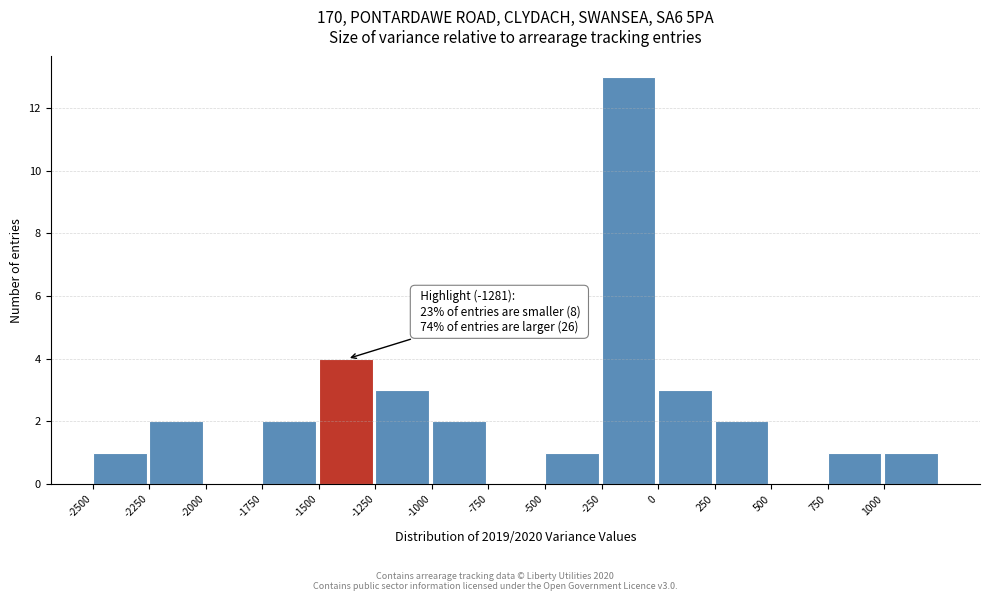

Over which range of the x-axis is the bar tallest?

-250 to 0